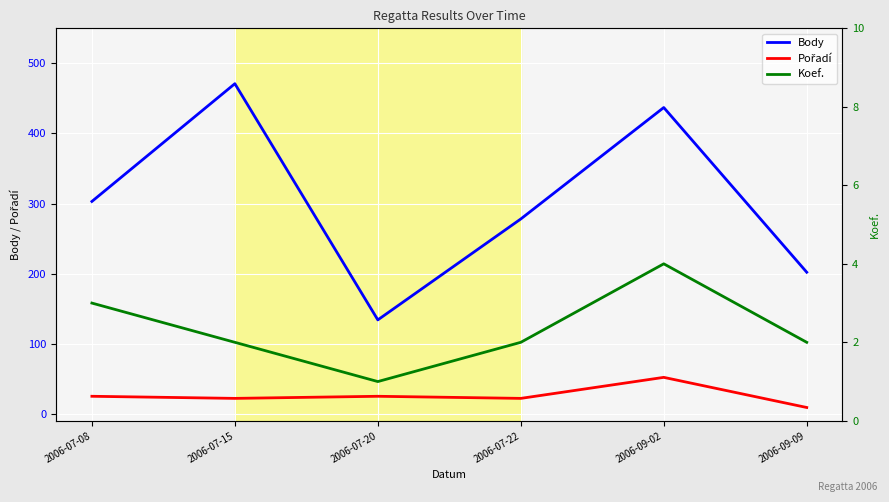

How many lines are shown in the chart?

3